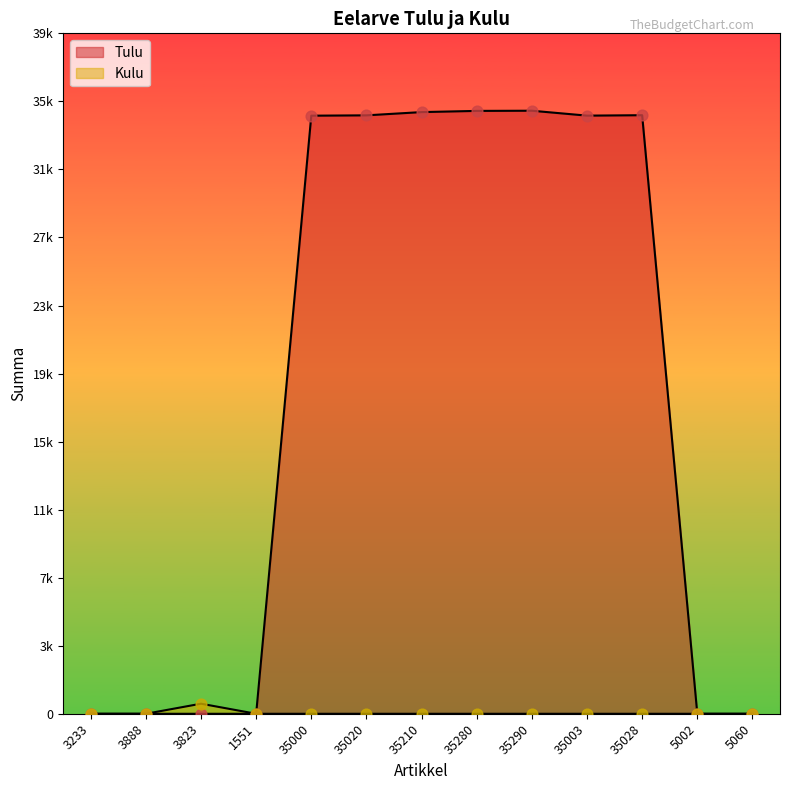

Which series has the widest spread of Y values?

Tulu